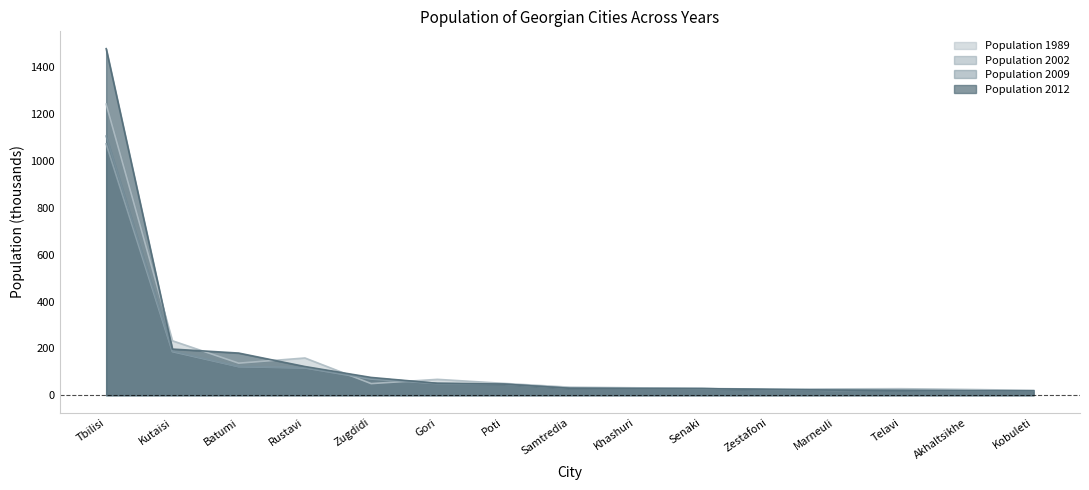

The Population 1989 series shows 34.3 at Samtredia. True or false?

True